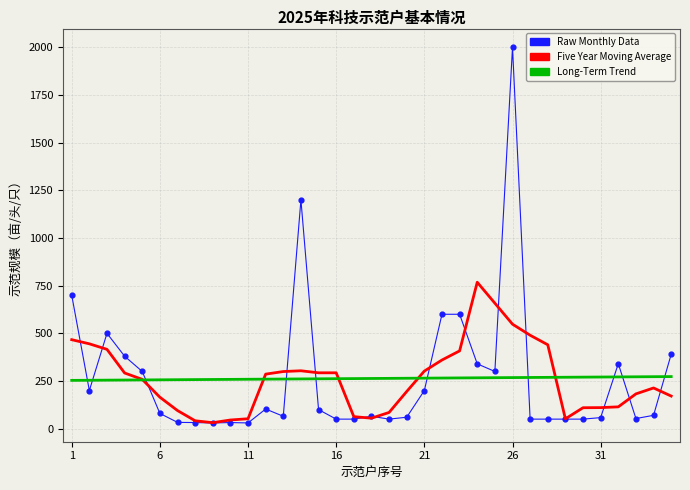

List the series in order of their peak value, highest first.

Raw Monthly Data, Five Year Moving Average, Long-Term Trend